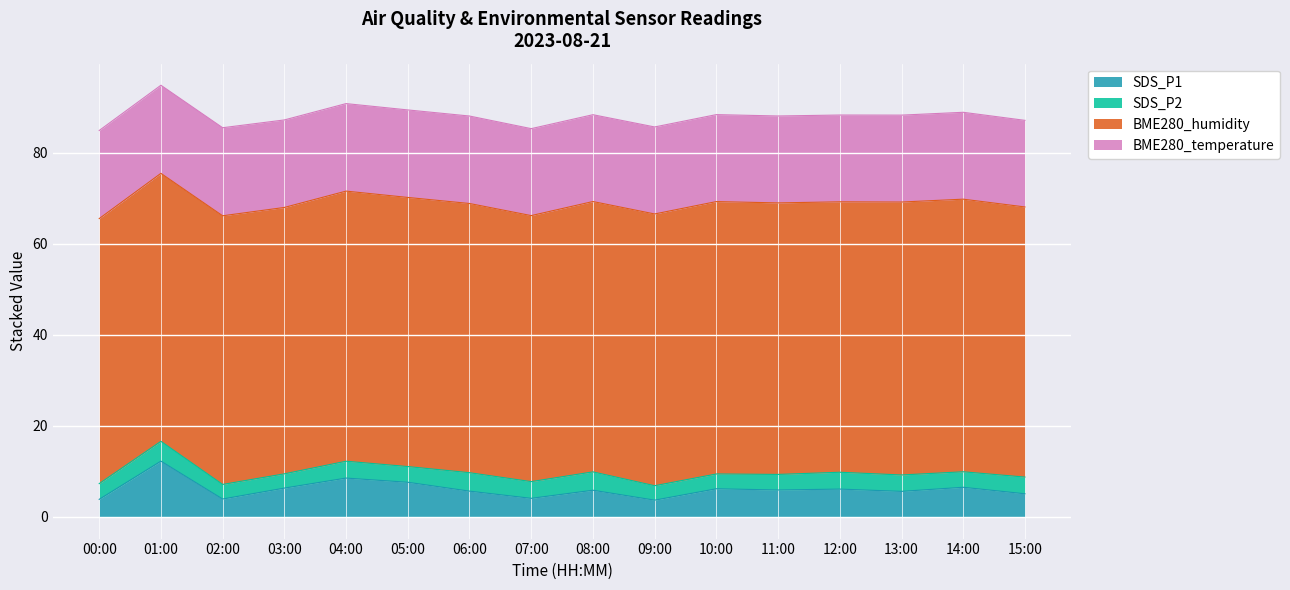

Reading left to right, what are all the values shown in this chart?

SDS_P1: 00:00=3.9	01:00=12.3	02:00=4.0	03:00=6.3	04:00=8.6	05:00=7.6	06:00=5.7	07:00=4.1	08:00=5.9	09:00=3.7	10:00=6.2	11:00=5.9	12:00=6.1	13:00=5.6	14:00=6.5	15:00=5.1
SDS_P2: 00:00=3.5	01:00=4.3	02:00=3.2	03:00=3.1	04:00=3.7	05:00=3.5	06:00=4.0	07:00=3.7	08:00=4.0	09:00=3.2	10:00=3.2	11:00=3.4	12:00=3.7	13:00=3.6	14:00=3.4	15:00=3.7
BME280_humidity: 00:00=58.2	01:00=58.9	02:00=59.0	03:00=58.5	04:00=59.3	05:00=59.1	06:00=59.1	07:00=58.4	08:00=59.4	09:00=59.7	10:00=59.8	11:00=59.6	12:00=59.4	13:00=60.0	14:00=59.9	15:00=59.3
BME280_temperature: 00:00=19.4	01:00=19.4	02:00=19.3	03:00=19.2	04:00=19.2	05:00=19.2	06:00=19.2	07:00=19.1	08:00=19.1	09:00=19.1	10:00=19.1	11:00=19.1	12:00=19.1	13:00=19.1	14:00=19.1	15:00=19.0